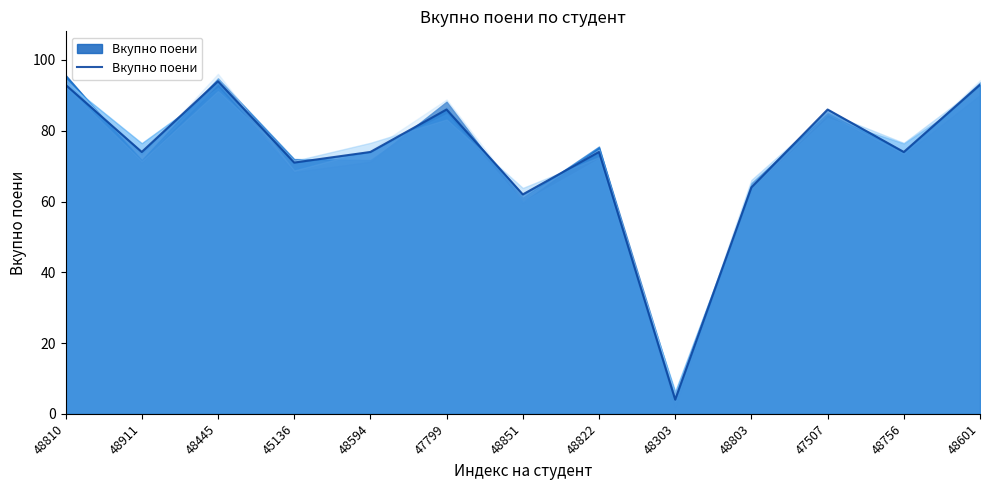

What is the change in value from 48911 to 48851?

-12